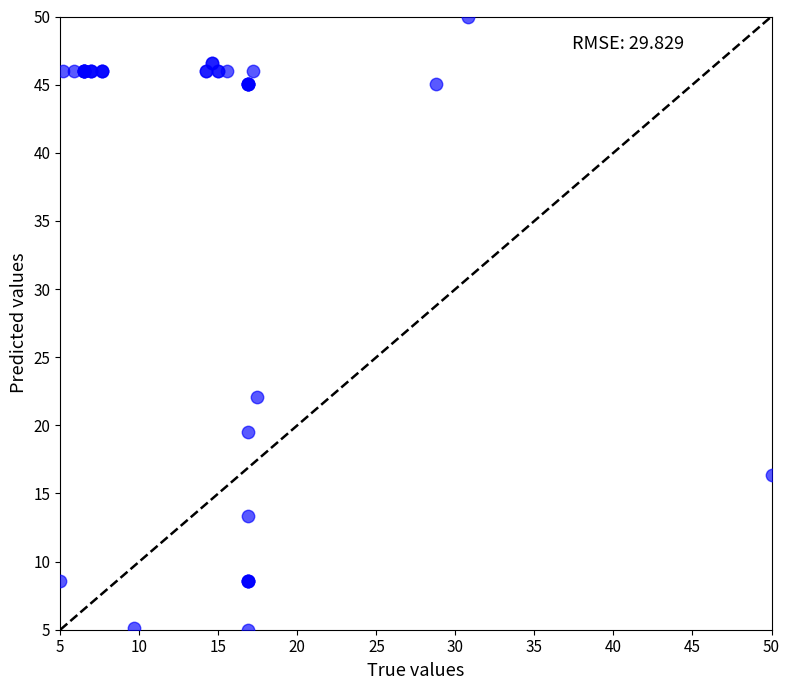

What Y value in the scatter plot is closest to 27?

22.1